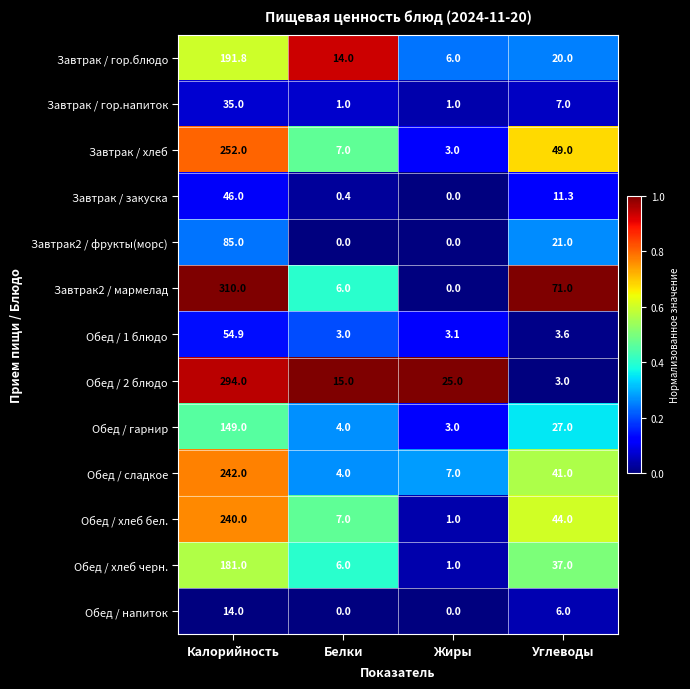

Which series has the largest total across all categories?

Завтрак2 / мармелад